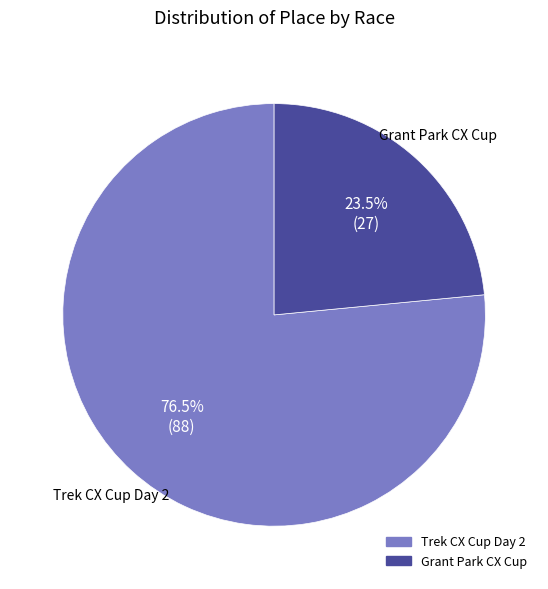

Combined, do Grant Park CX Cup and Trek CX Cup Day 2 account for over 50%?

Yes